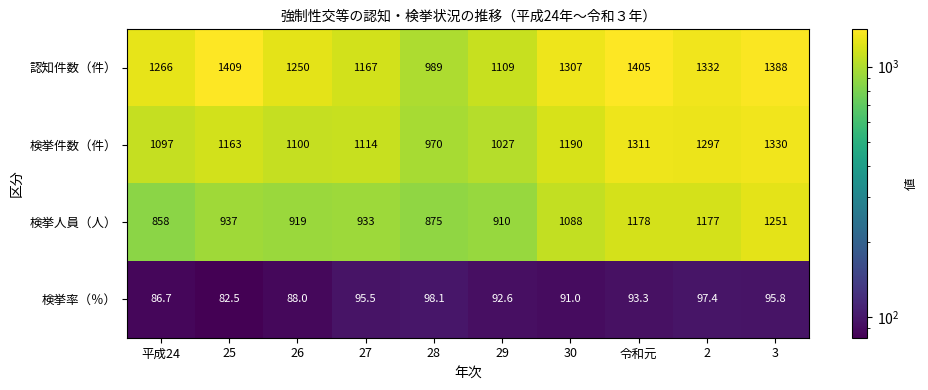

The 検挙人員（人） series shows 337.0 at 25. True or false?

False